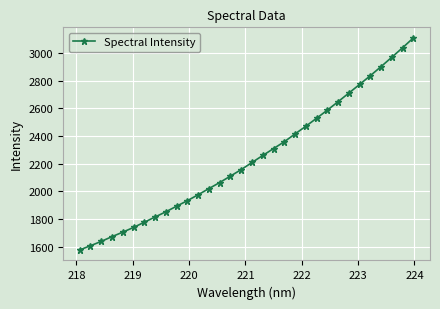

What is the smallest value displayed?

1577.2